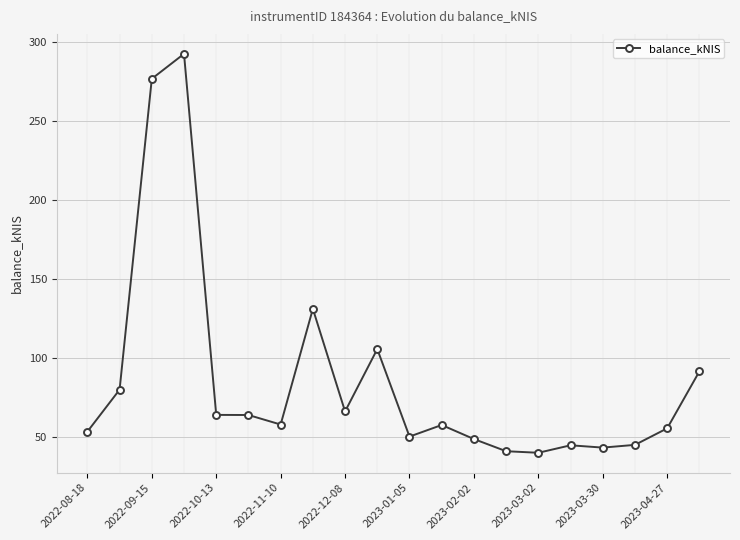

What is the maximum value shown in the chart?

292.2